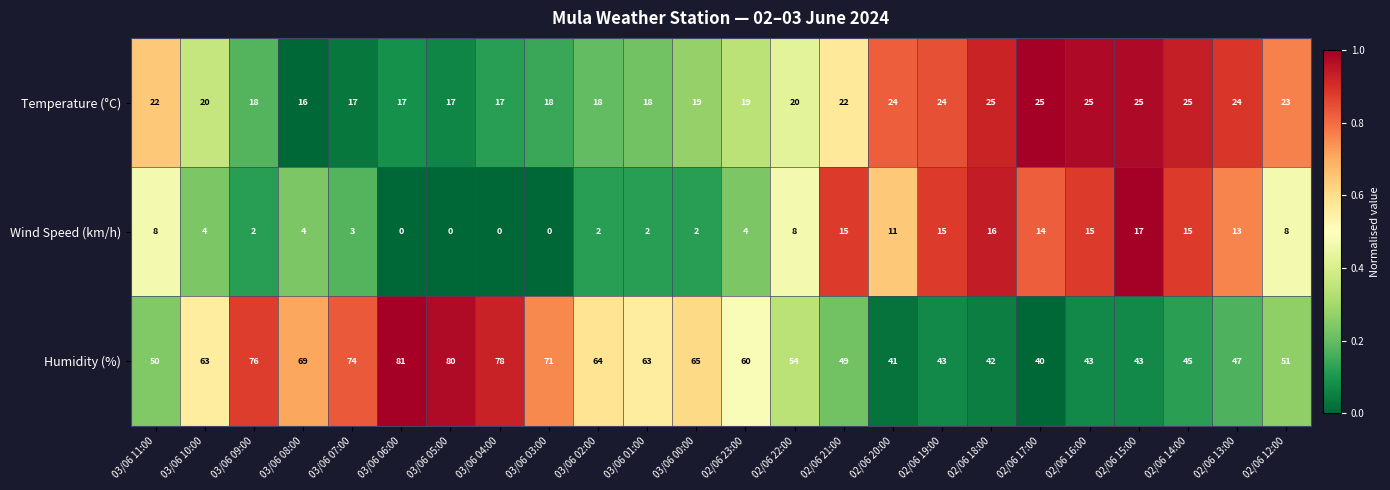

At how many categories does at least one series exceed 0?

24